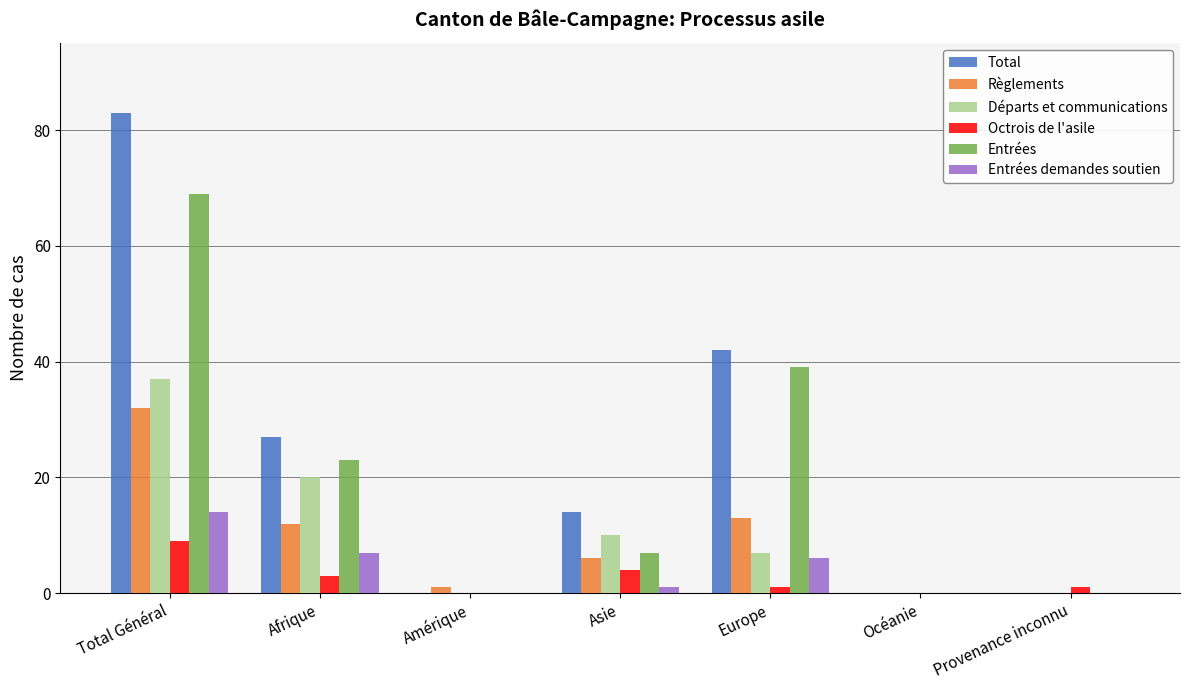

At which label does Règlements reach its peak?

Total Général